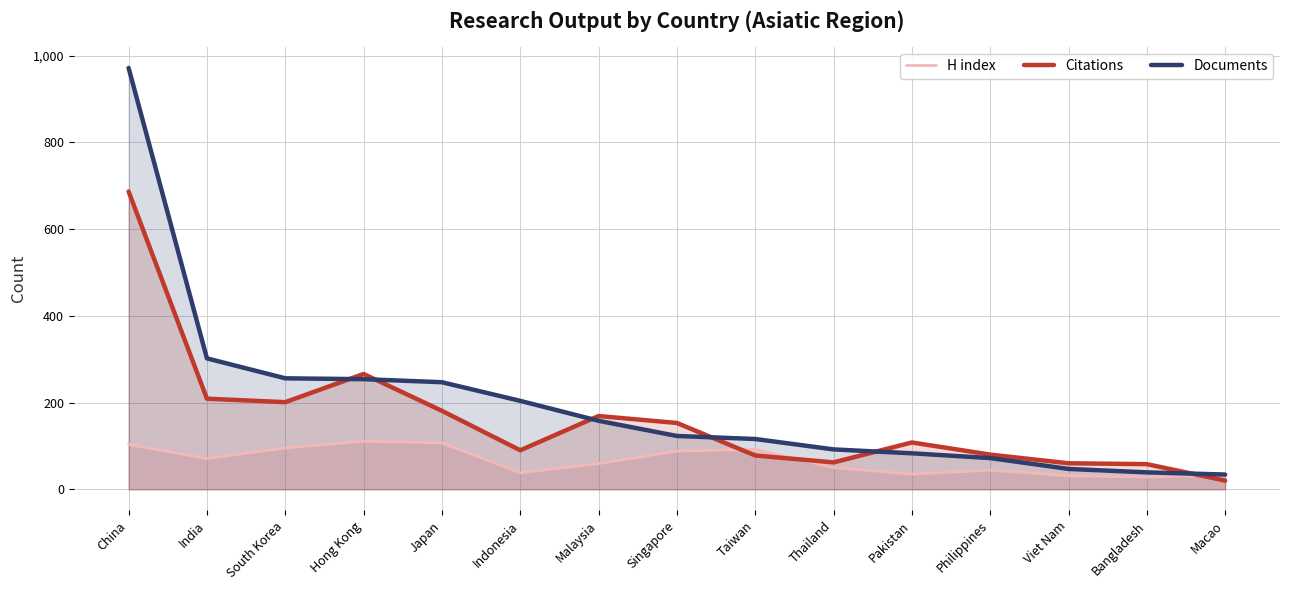

What is the label of the 14th point from the left?

Bangladesh